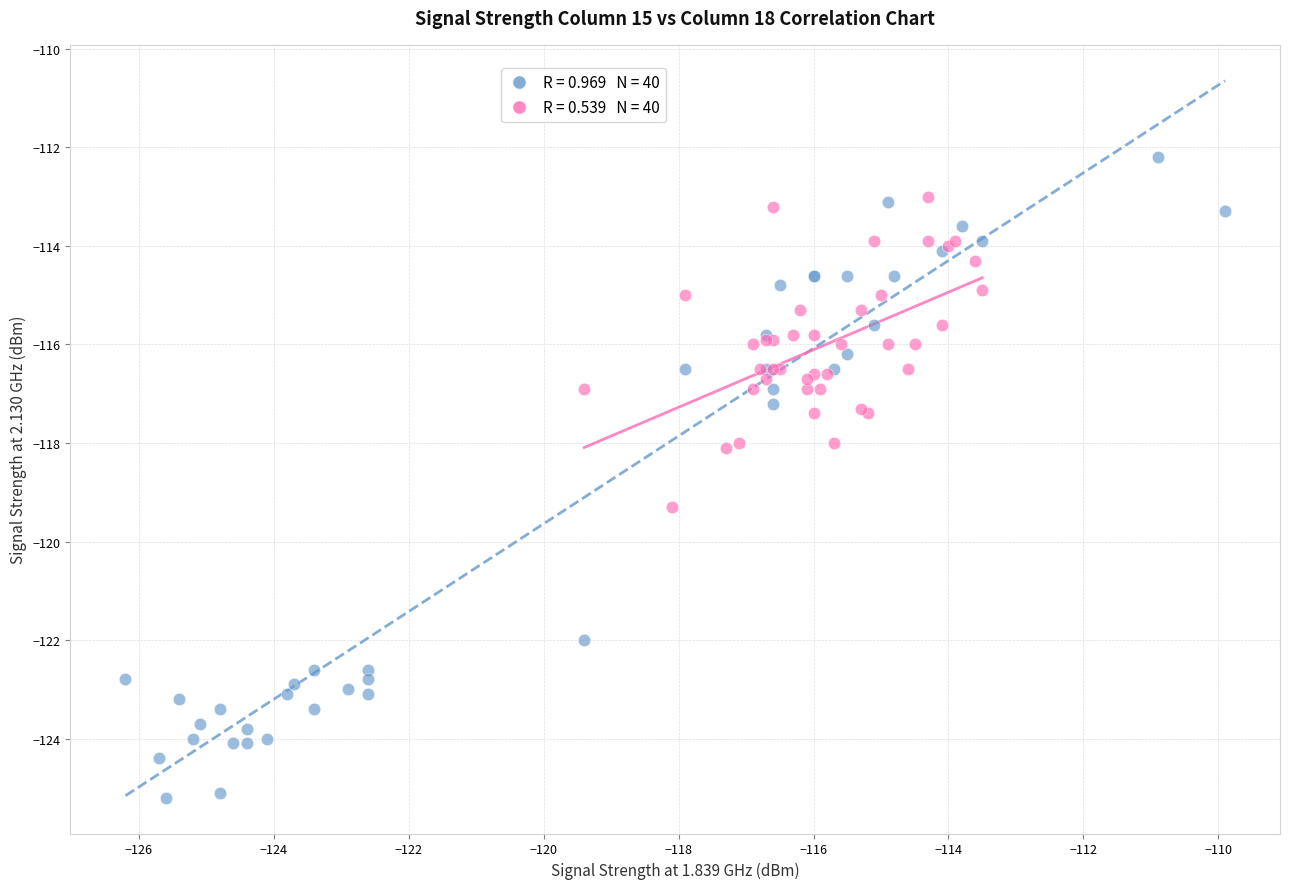

Which series contains the lowest Y value?

Series A (col 1.839)